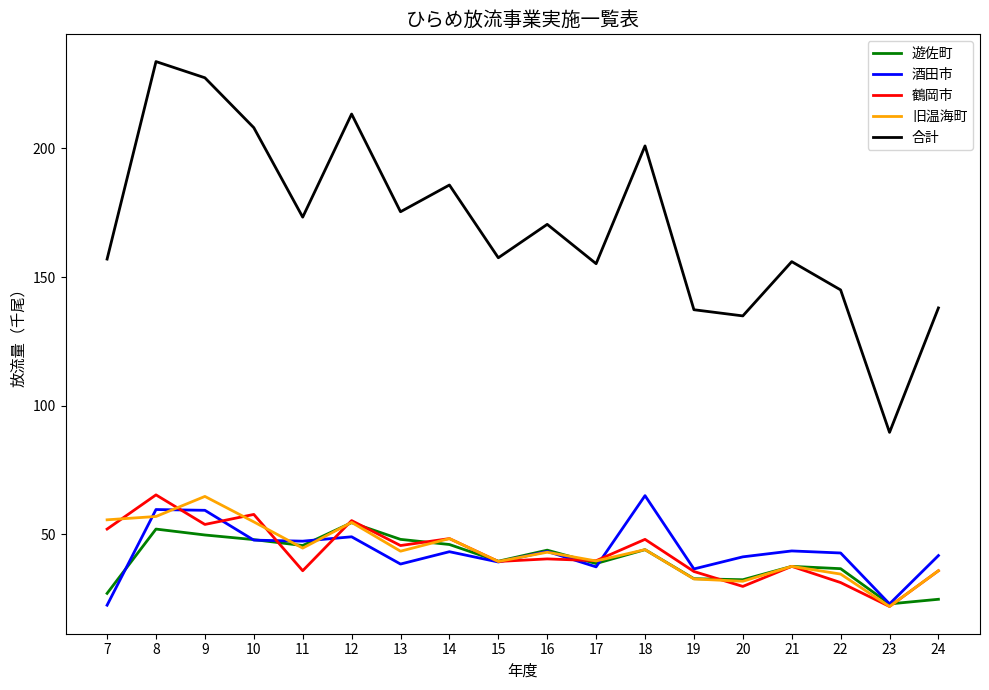

Which series has the largest range (max minus min)?

合計